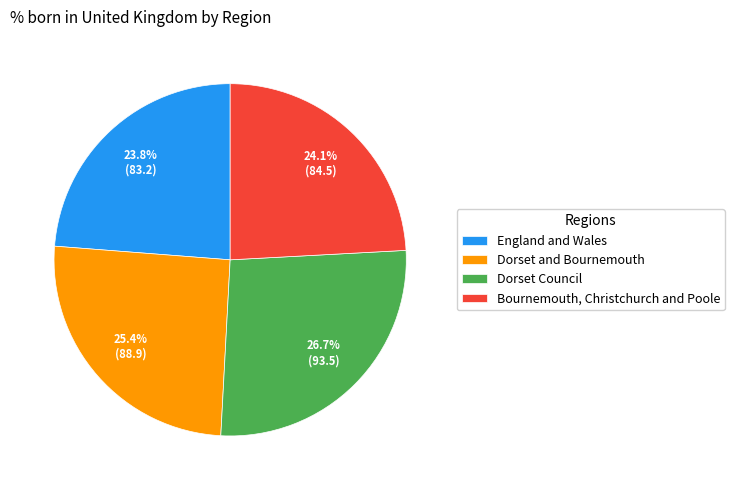

Rank the categories by value from highest to lowest.

Dorset Council, Dorset and Bournemouth, Bournemouth, Christchurch and Poole, England and Wales